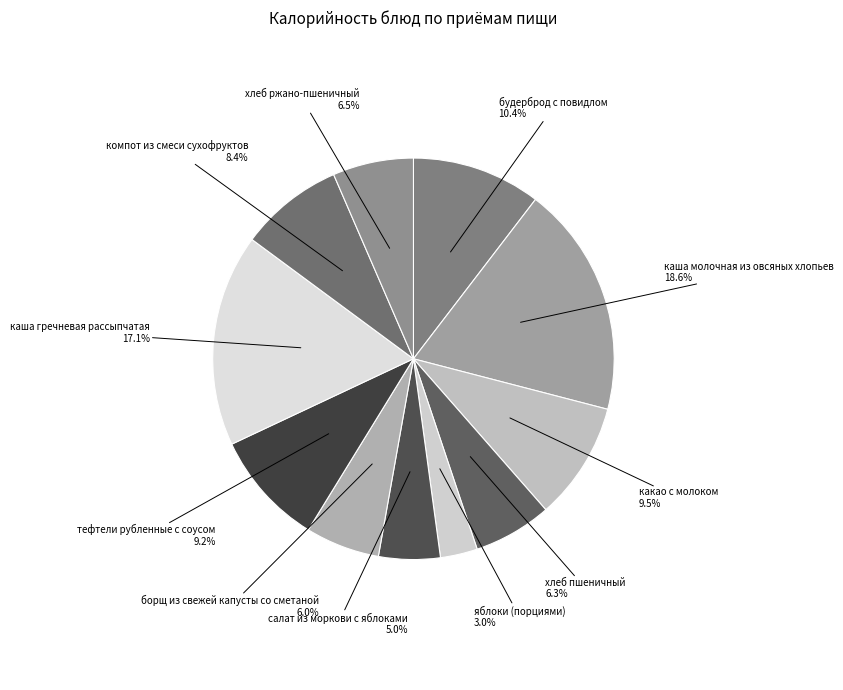

To the nearest percent, what is the average slice percentage?

9%